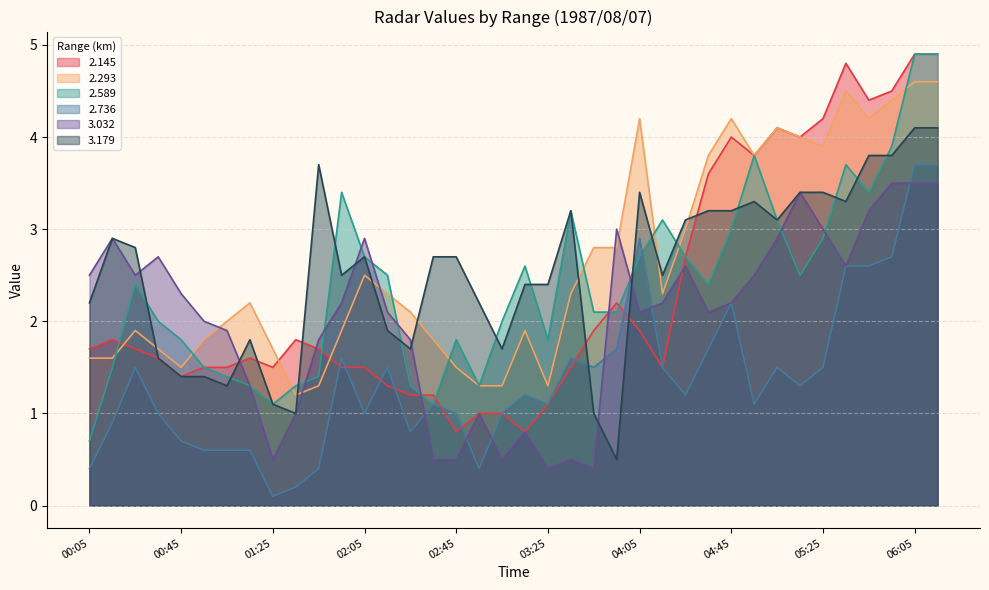

Which category has the highest value across all series?

06:05